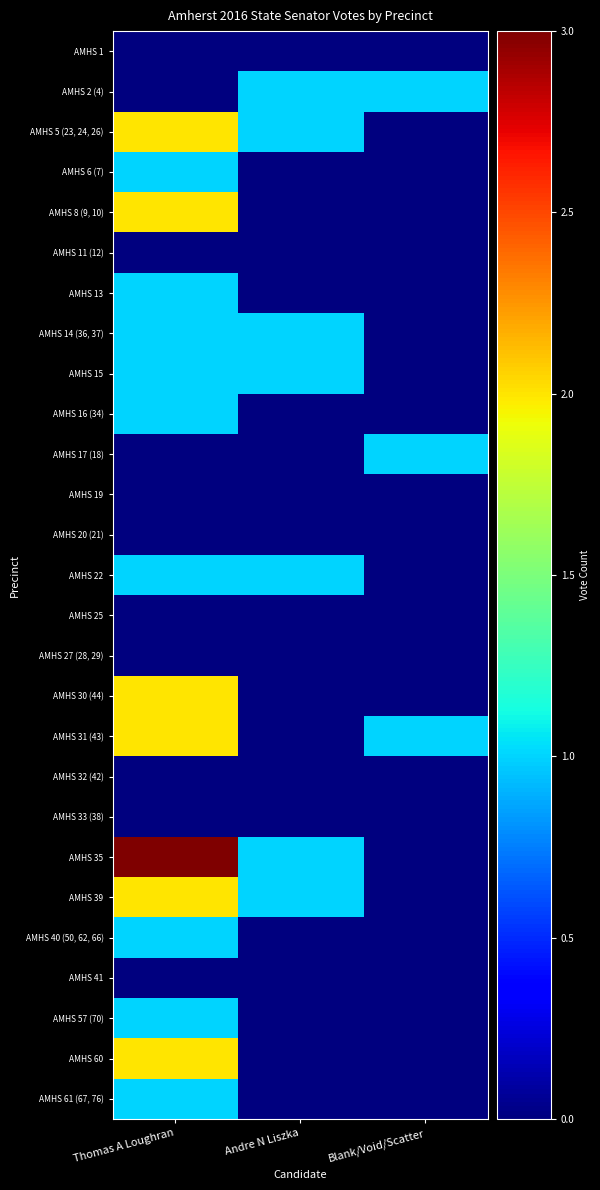

Rank the series by their maximum value, from highest to lowest.

AMHS 35, AMHS 5 (23, 24, 26), AMHS 8 (9, 10), AMHS 30 (44), AMHS 31 (43), AMHS 39, AMHS 60, AMHS 2 (4), AMHS 6 (7), AMHS 13, AMHS 14 (36, 37), AMHS 15, AMHS 16 (34), AMHS 17 (18), AMHS 22, AMHS 40 (50, 62, 66), AMHS 57 (70), AMHS 61 (67, 76), AMHS 1, AMHS 11 (12), AMHS 19, AMHS 20 (21), AMHS 25, AMHS 27 (28, 29), AMHS 32 (42), AMHS 33 (38), AMHS 41